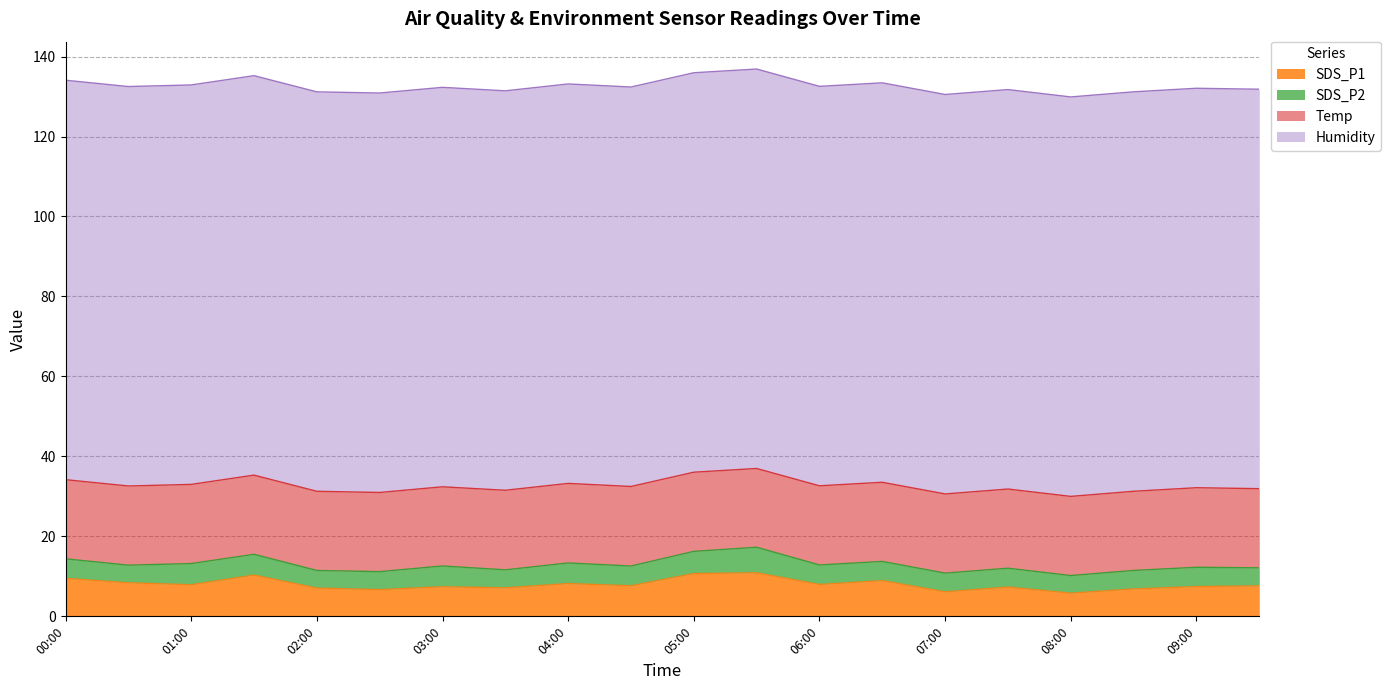

At which category does SDS_P1 reach its first local valley?

01:00